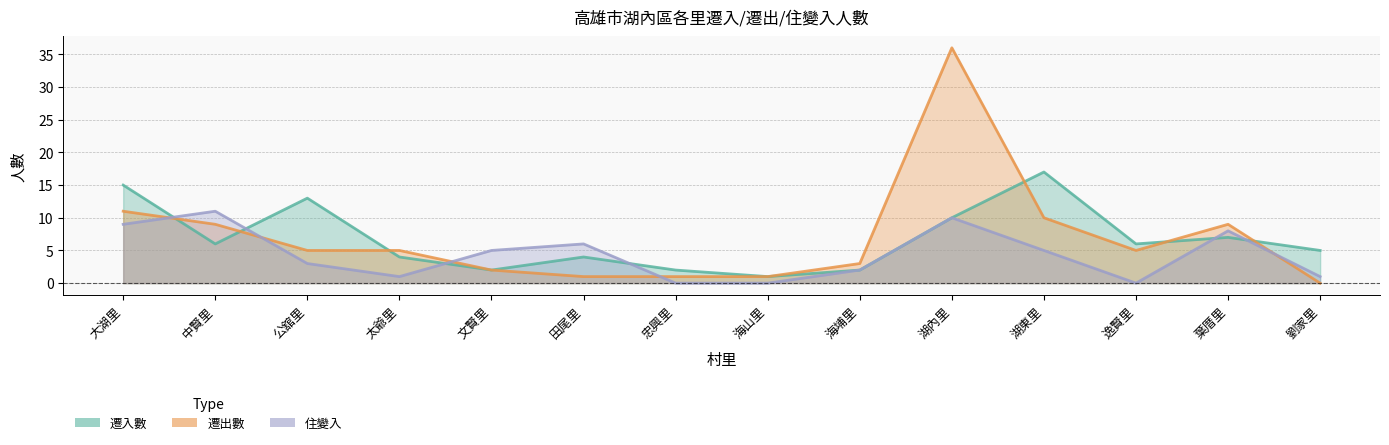

Does the chart have visible grid lines?

Yes